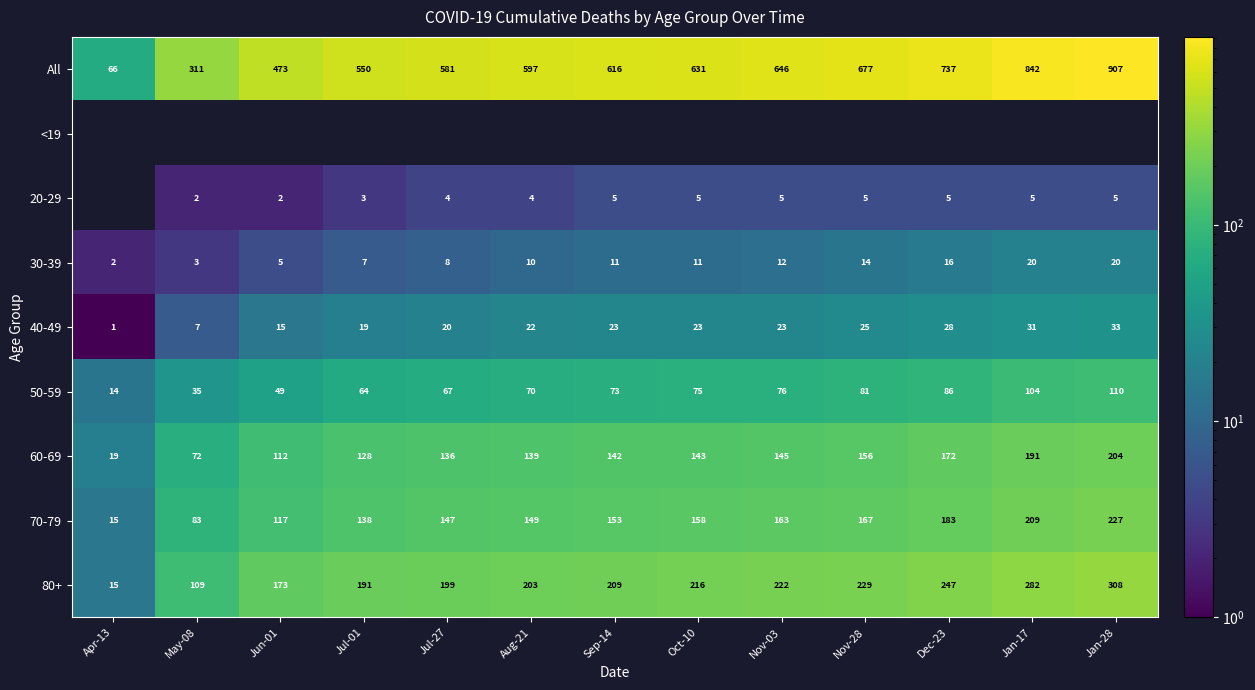

Rank the categories by 70-79 value from highest to lowest.

Jan-28, Jan-17, Dec-23, Nov-28, Nov-03, Oct-10, Sep-14, Aug-21, Jul-27, Jul-01, Jun-01, May-08, Apr-13